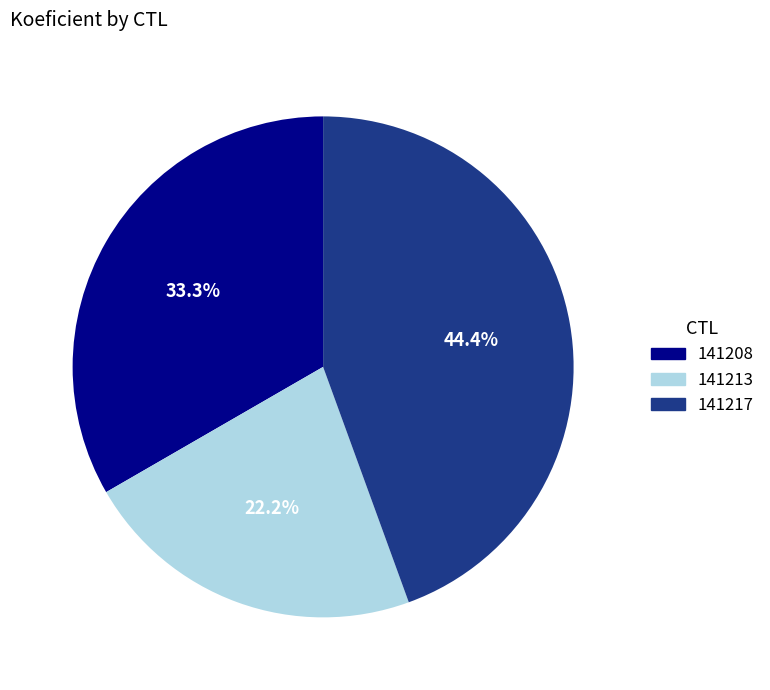

The 141213 slice represents 15% of the pie. True or false?

False